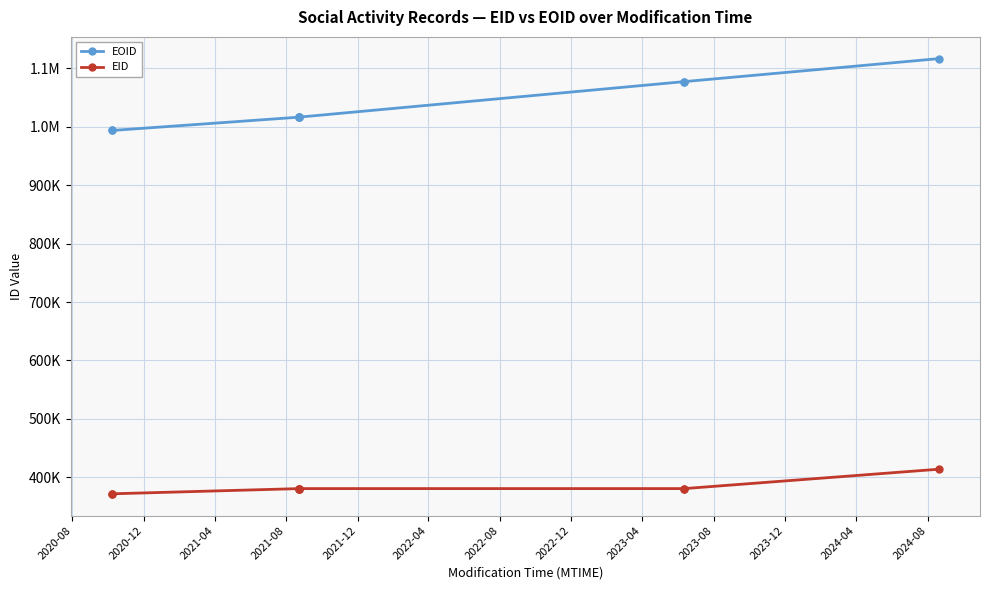

Reading left to right, list all the values displayed in this chart.

EOID: 993561	993562	1016400	1016409	1016421	1016447	1077256	1077257	1116536
EID: 371695	371697	380616	380622	380628	380633	380635	380647	413781